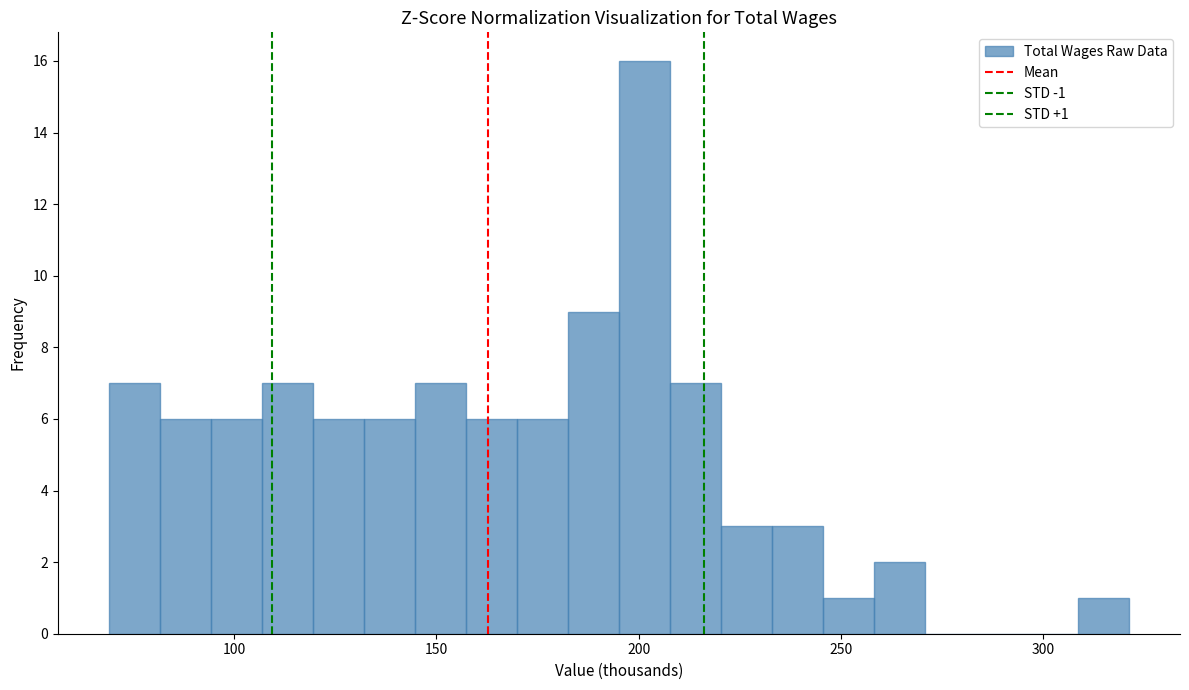

Read against the x-axis, roughly where is the centre of the tallest bar?

200